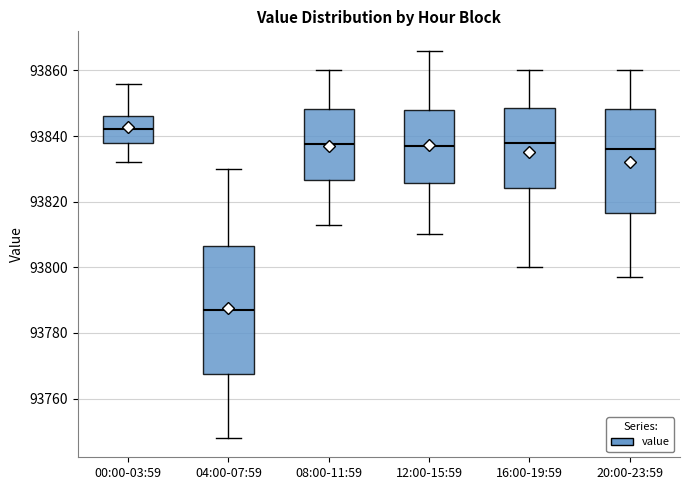

Reading left to right, read every box against the y-axis: the position of its median line, the range the box covers, and the ends of its whiskers. The values are not printed on the chart, so give them approximately, as read against the axis.

00:00-03:59: median 93842, box 93838 to 93846, whiskers 93832 to 93856
04:00-07:59: median 93788, box 93768 to 93806, whiskers 93748 to 93830
08:00-11:59: median 93838, box 93826 to 93848, whiskers 93814 to 93860
12:00-15:59: median 93838, box 93826 to 93848, whiskers 93810 to 93866
16:00-19:59: median 93838, box 93824 to 93848, whiskers 93800 to 93860
20:00-23:59: median 93836, box 93816 to 93848, whiskers 93798 to 93860